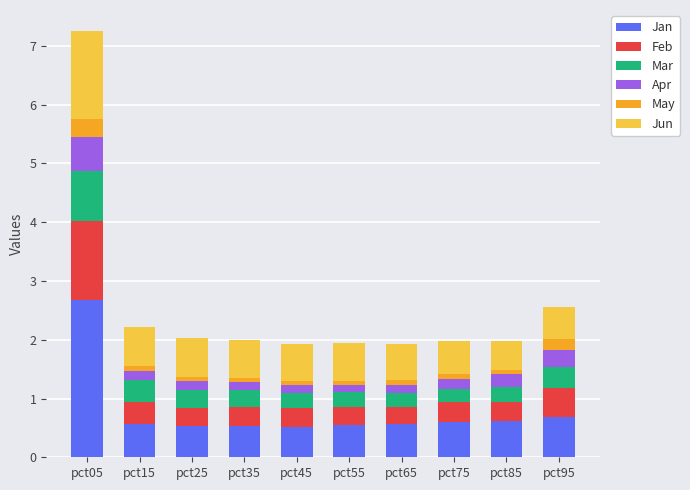

Count the number of data series in this chart.

6